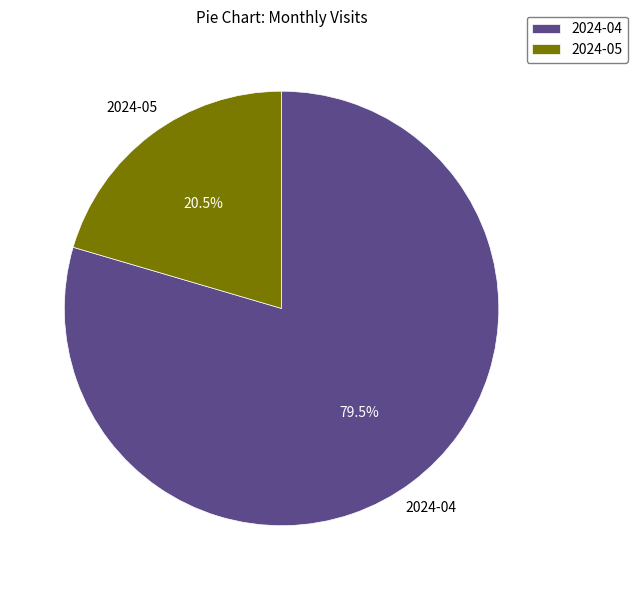

Combined, do 2024-04 and 2024-05 account for over 50%?

Yes